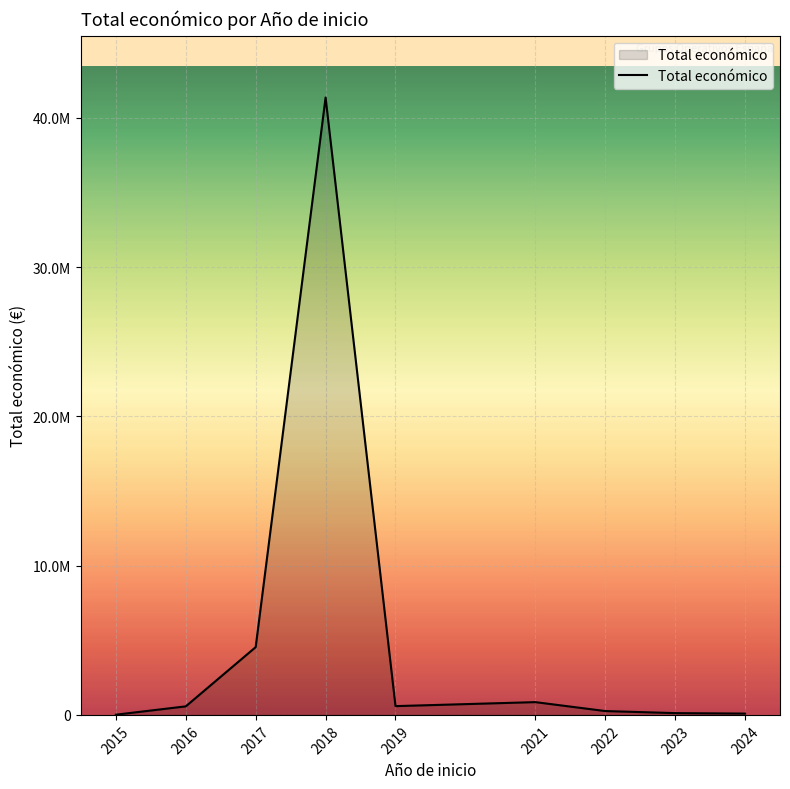

Is this an area chart (filled region under the line)?

Yes